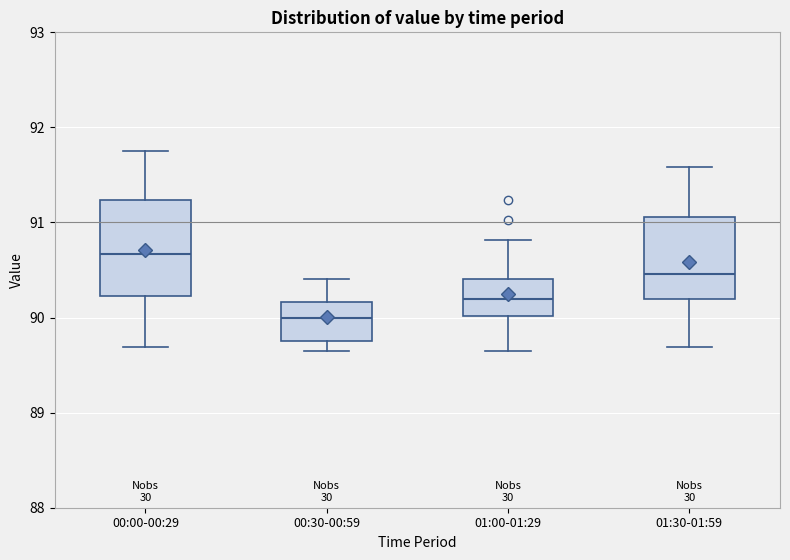

Reading left to right, transcribe this box plot: for each box, give where its median line is, the range the box spans, and where its two whiskers end, as read against the y-axis. The values are not printed on the chart, so give them approximately, as read against the axis.

00:00-00:29: median 90.7, box 90.2 to 91.2, whiskers 89.7 to 91.8
00:30-00:59: median 90.0, box 89.8 to 90.2, whiskers 89.7 to 90.4
01:00-01:29: median 90.2, box 90.0 to 90.4, whiskers 89.7 to 90.8
01:30-01:59: median 90.5, box 90.2 to 91.1, whiskers 89.7 to 91.6